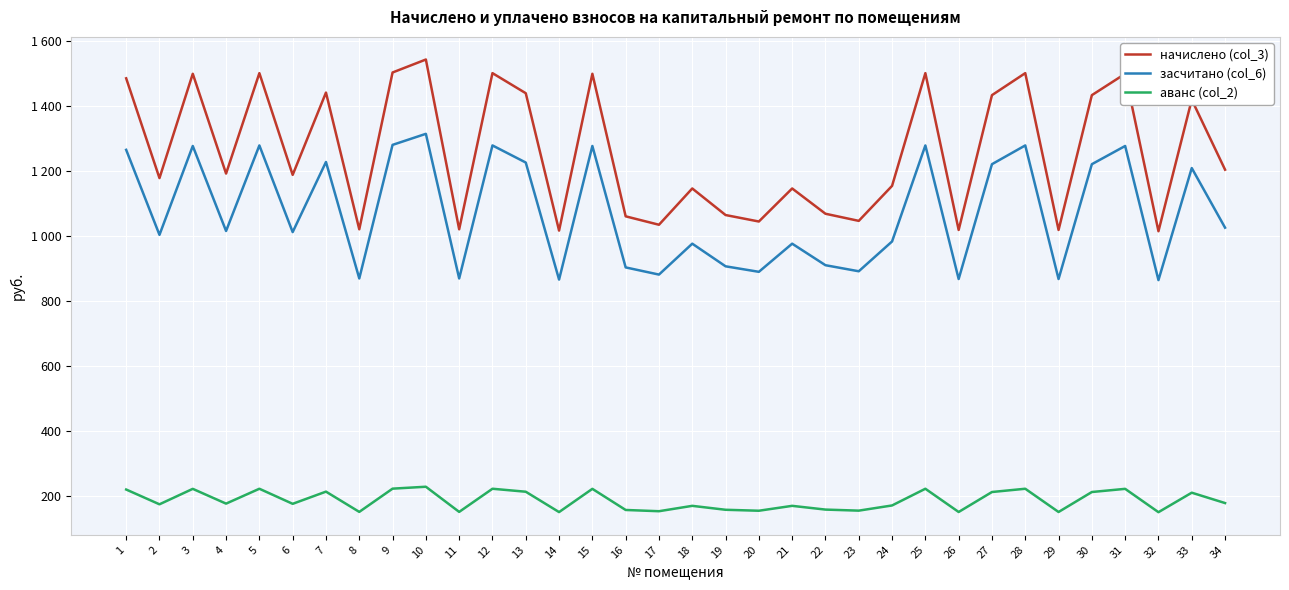

At which category does the chart reach its minimum across all series?

32